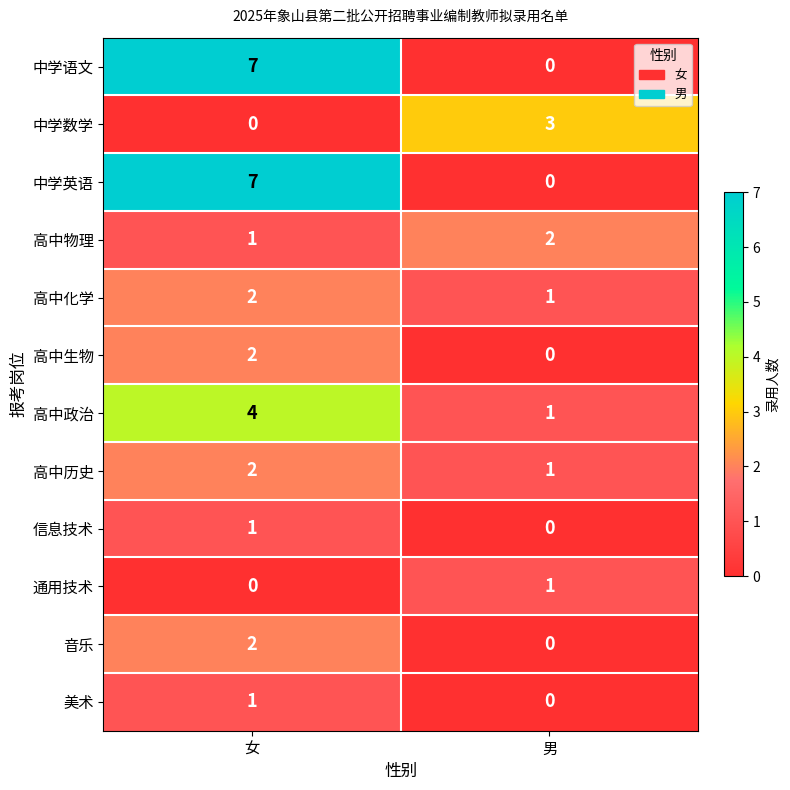

Reading left to right, list all the values displayed in this chart.

中学语文: 7	0
中学数学: 0	3
中学英语: 7	0
高中物理: 1	2
高中化学: 2	1
高中生物: 2	0
高中政治: 4	1
高中历史: 2	1
信息技术: 1	0
通用技术: 0	1
音乐: 2	0
美术: 1	0